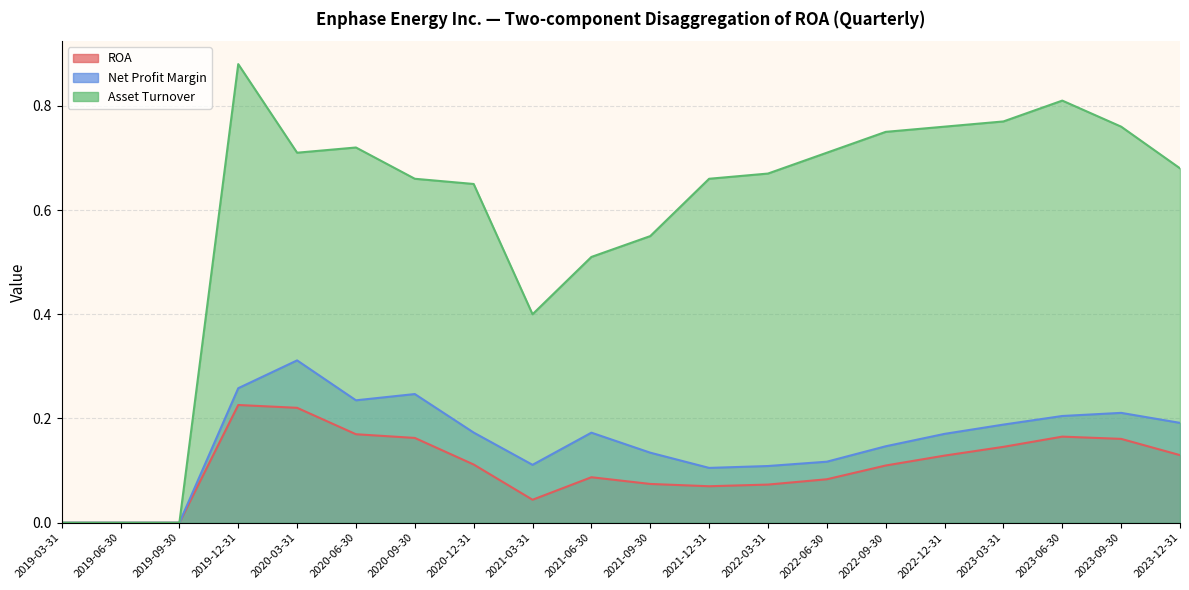

The value of ROA at 2019-09-30 is -0.1. True or false?

False